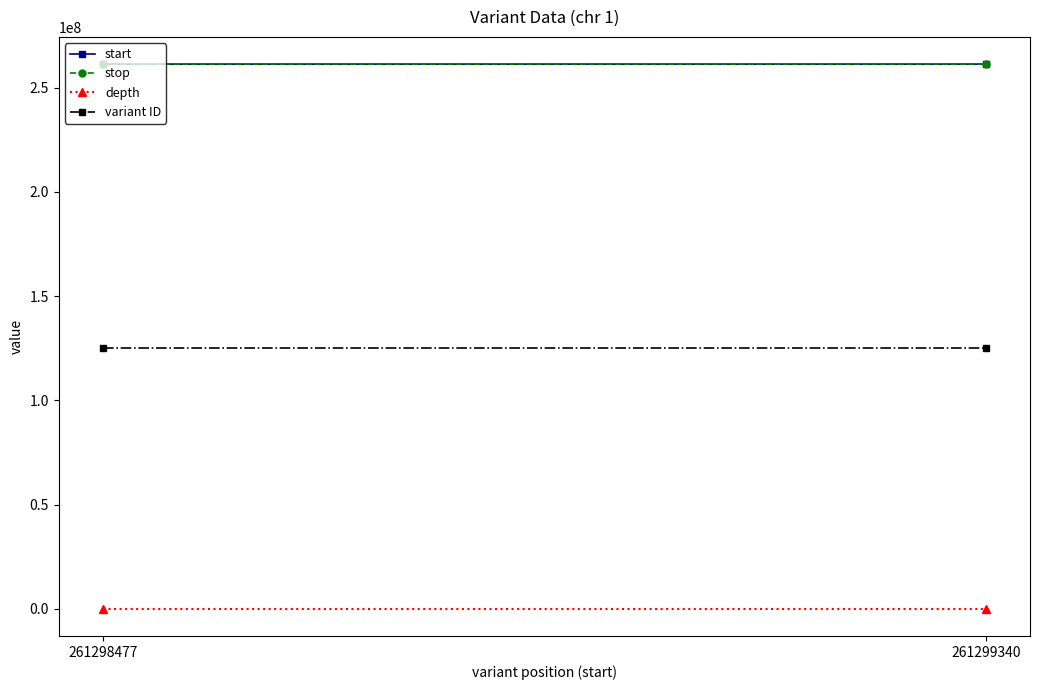

What value does the stop series have at 261298477, to the nearest 10?

261298480